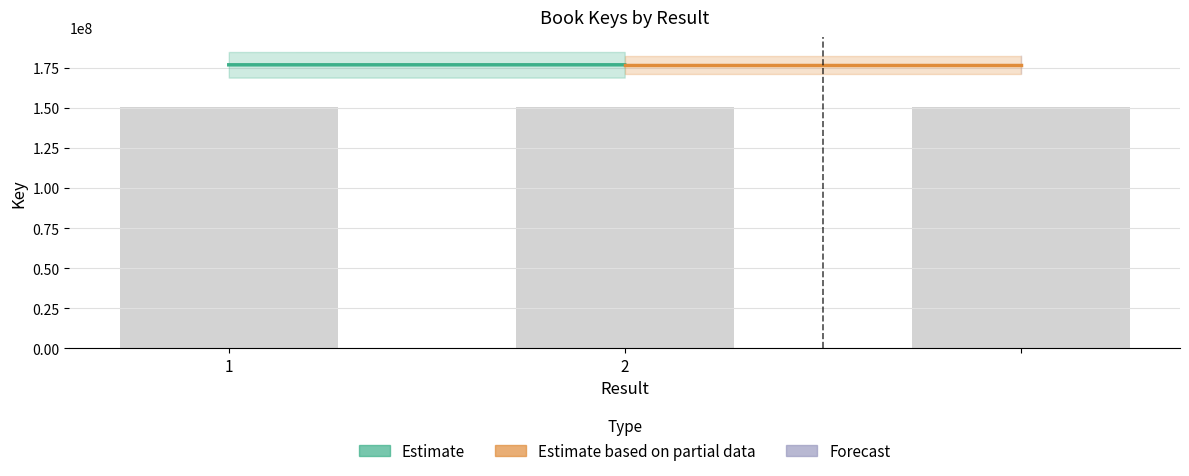

What is the value of the 1st bar from the left?

150481358.2